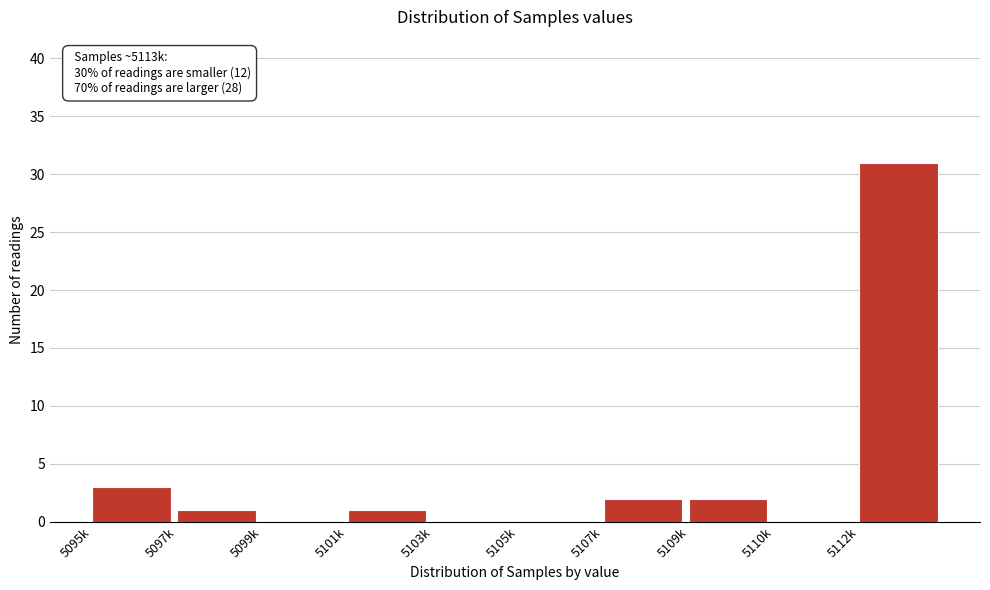

Reading left to right, transcribe all the data shown in this chart.

5095k=3	5097k=1	5099k=0	5101k=1	5103k=0	5105k=0	5107k=2	5109k=2	5110k=0	5112k=31